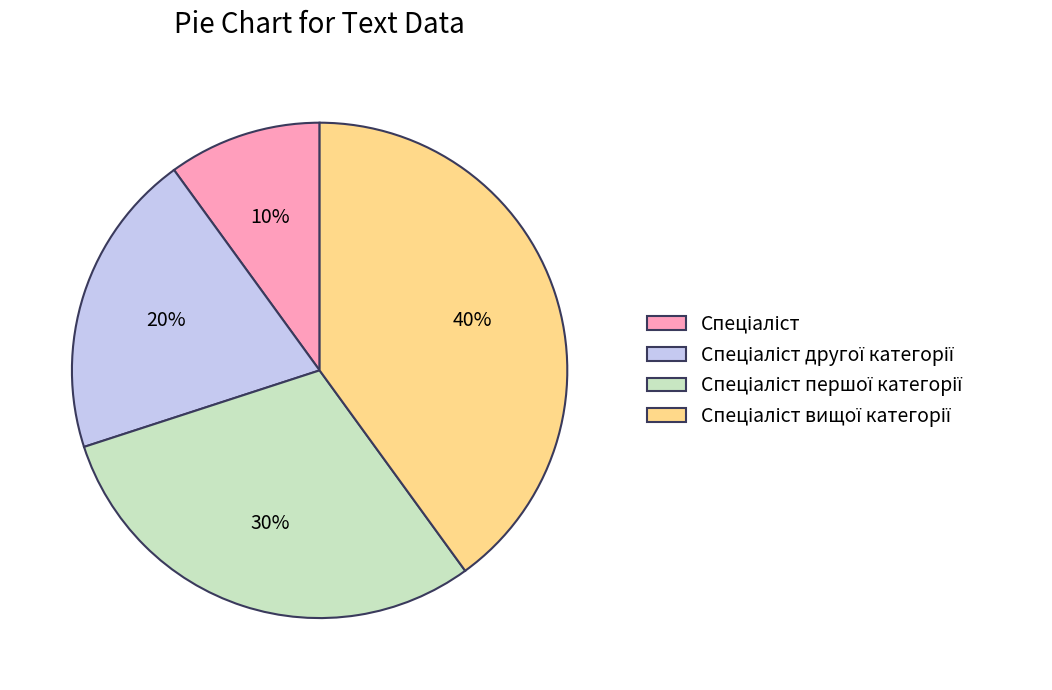

To the nearest percent, what is the difference between the largest and smallest slice percentages?

30%